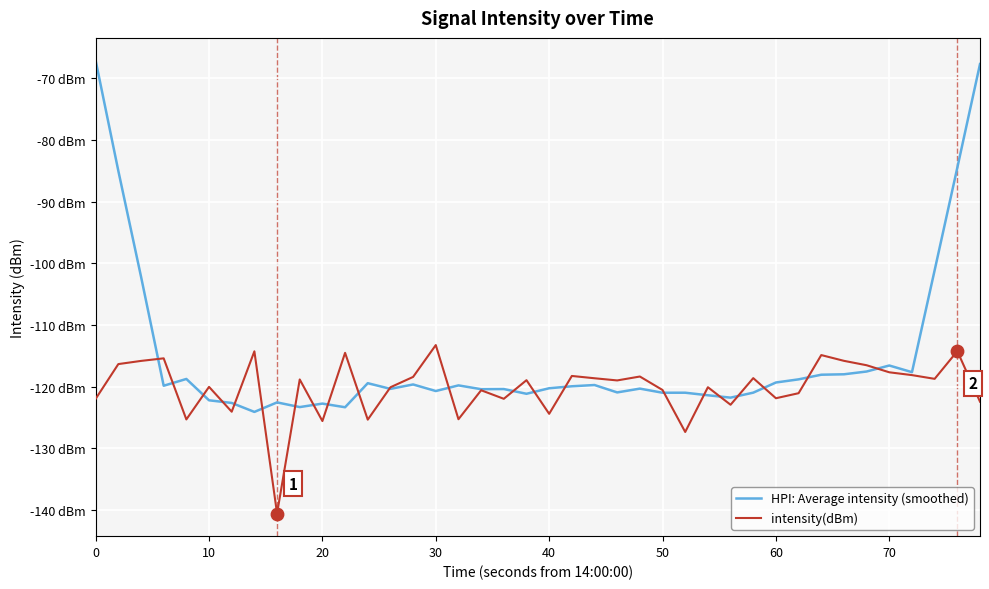

Which series has the largest total across all categories?

HPI: Average intensity (smoothed)